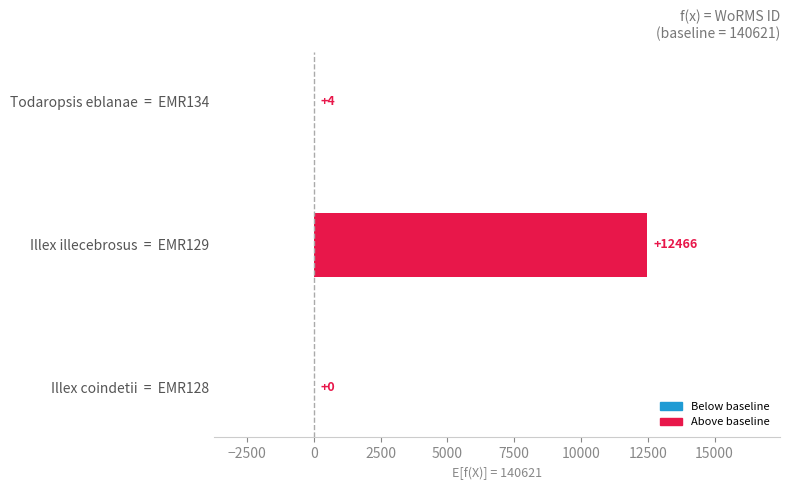

What is the change in value from Illex coindetii  =  EMR128 to Todaropsis eblanae  =  EMR134?

+4